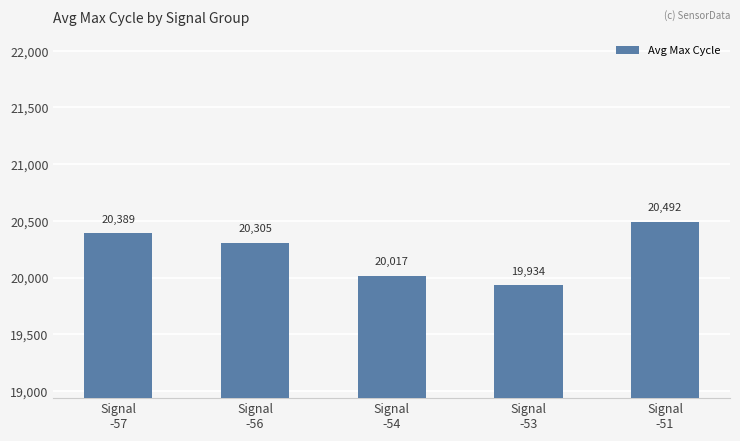

How many bars are there in total?

5